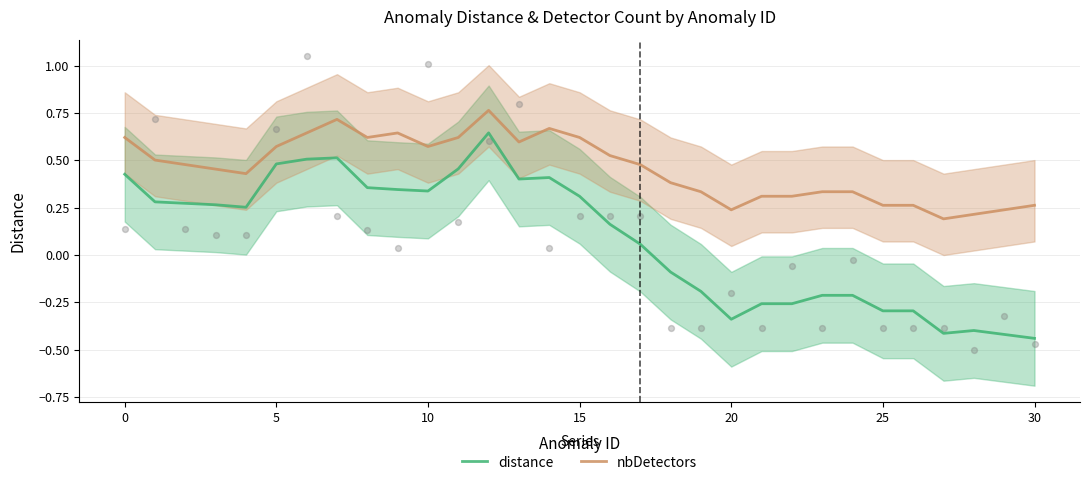

What are all the series names shown in the legend?

distance, nbDetectors